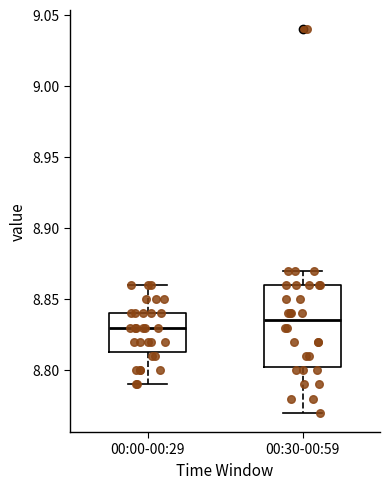

Comparing the boxes themselves (not the whiskers), which one is the tallest?

00:30-00:59